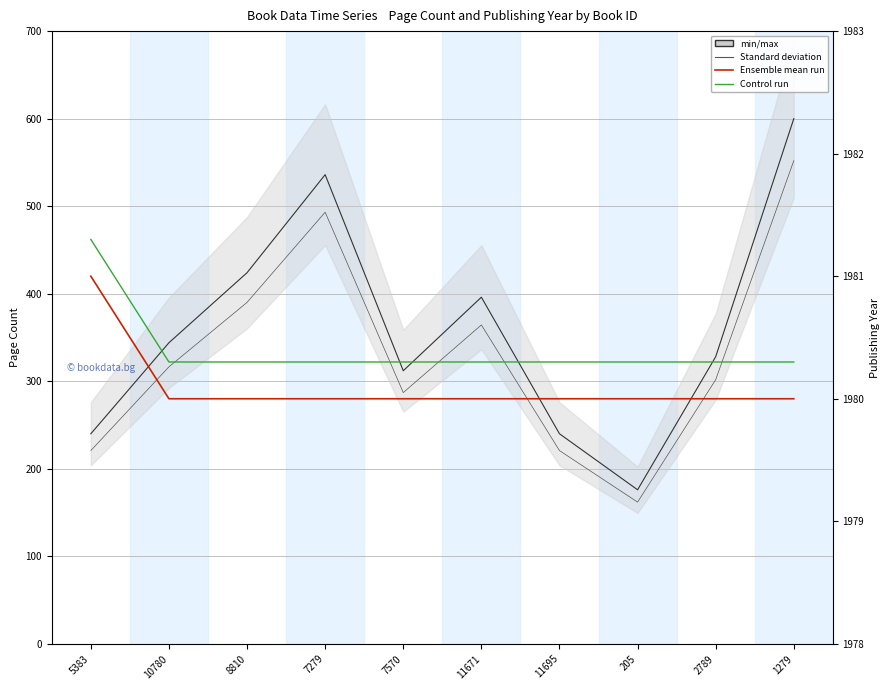

What is the difference between the highest and lowest values at 7279?

1487.2